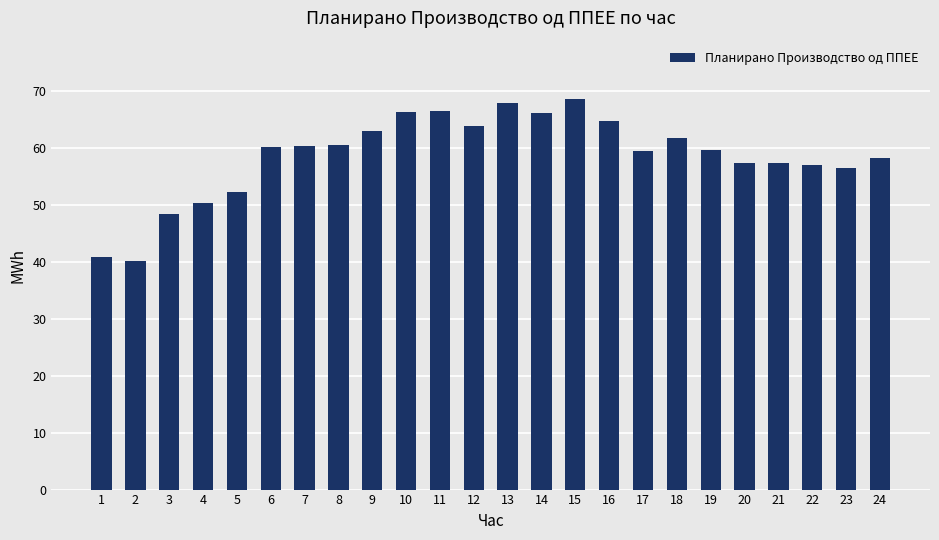

Count the number of data series in this chart.

1